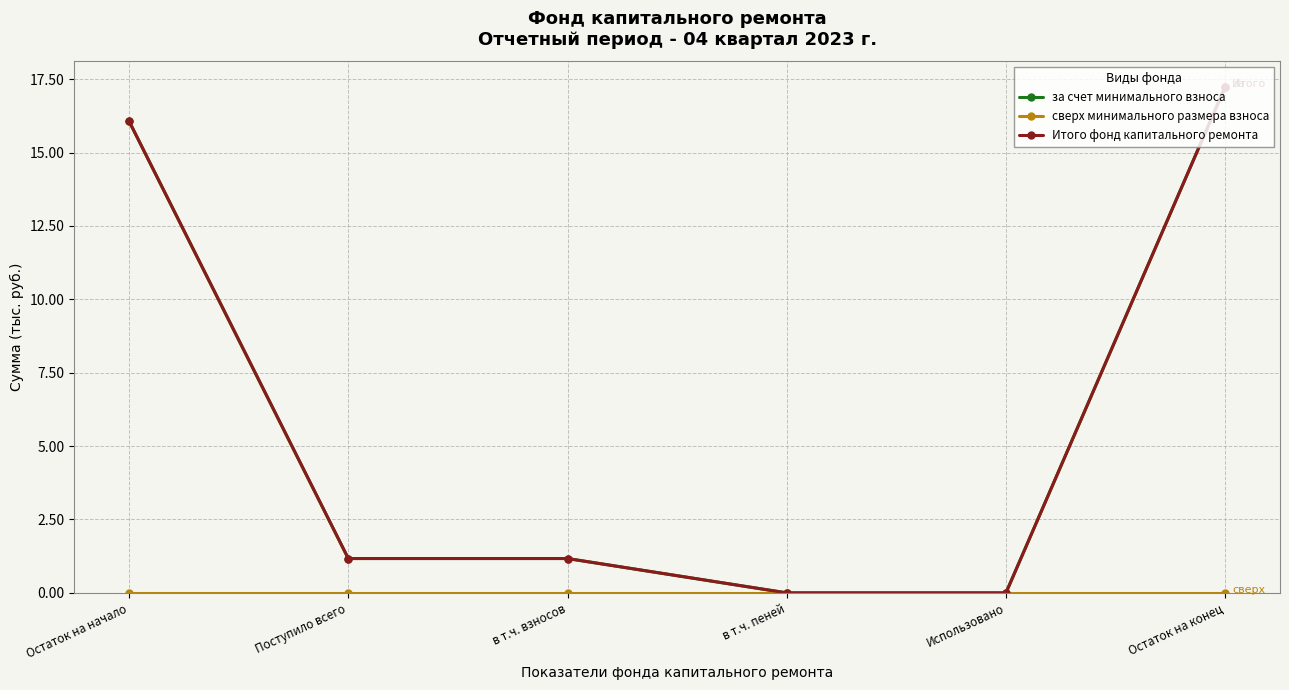

True or false: за счет минимального взноса has more than 2 interior local peaks.

False